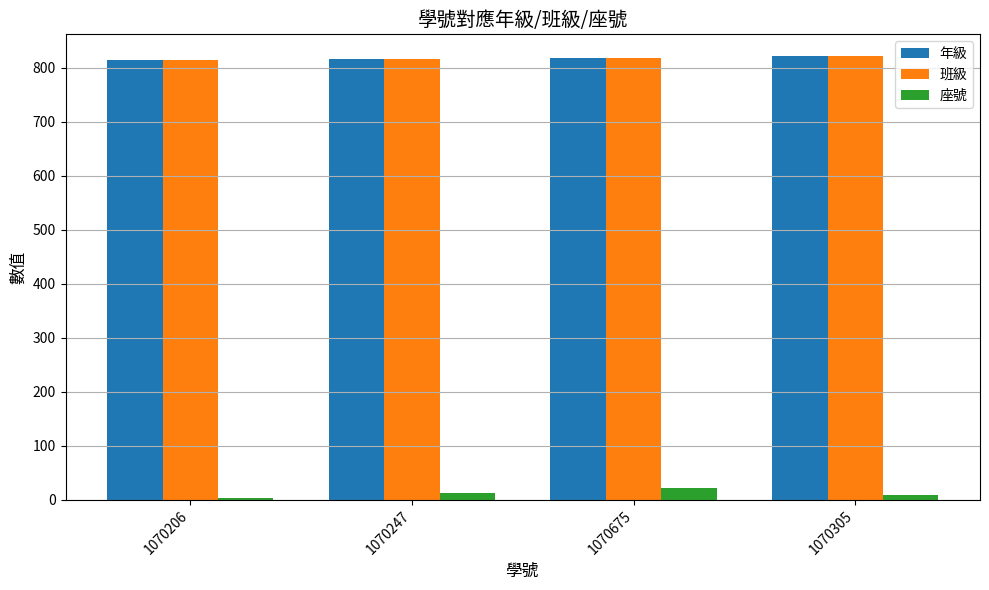

Is it true that 班級 equals 550 at 1070206?

False